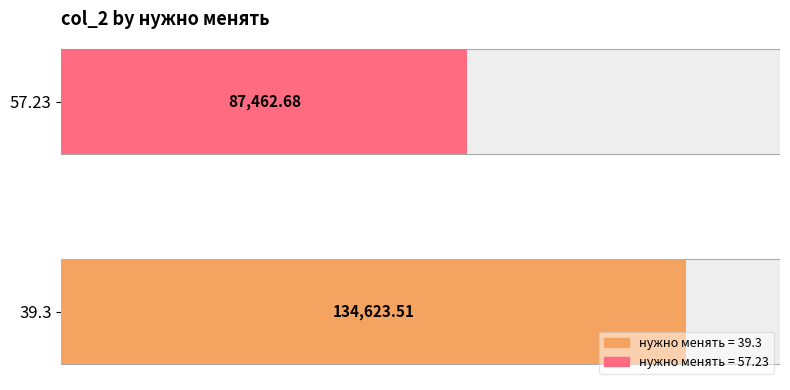

What is the label of the 2nd bar from the right?

39.3